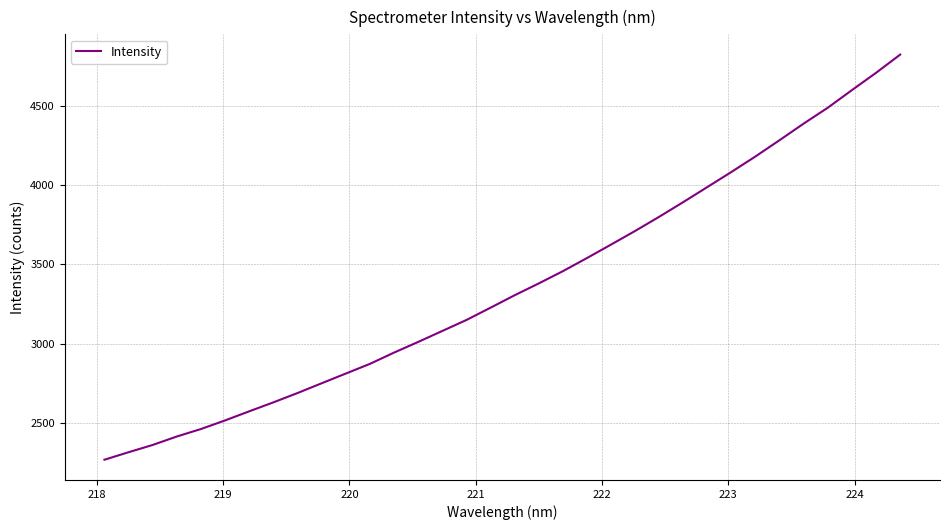

What is the difference between the maximum and minimum values?

2558.8